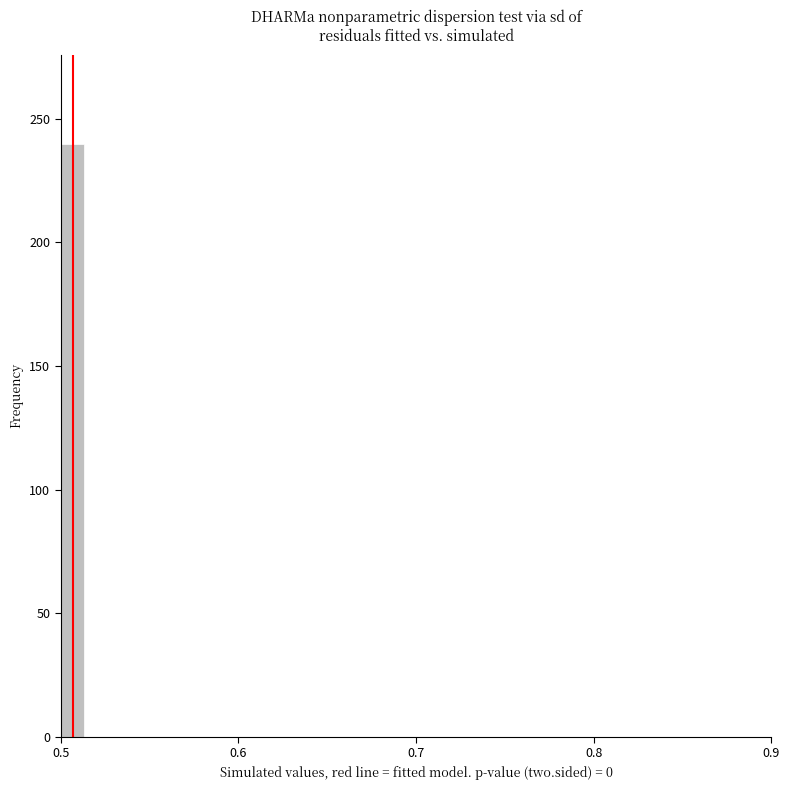

Read against the x-axis, roughly where is the centre of the tallest bar?

0.51